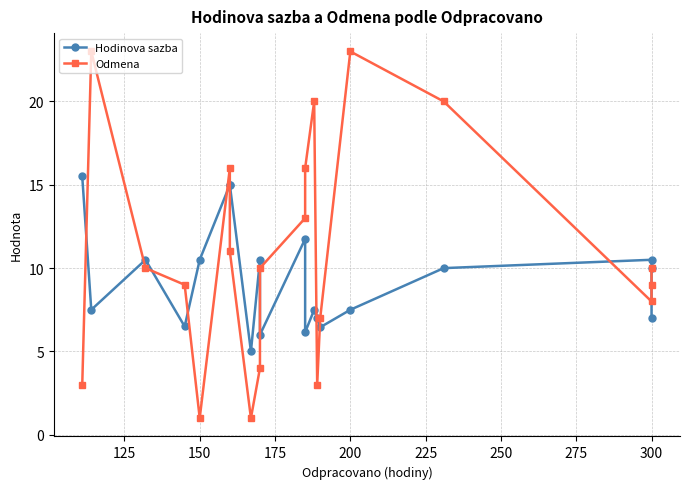

The Odmena series shows 0.3 at 150. True or false?

False